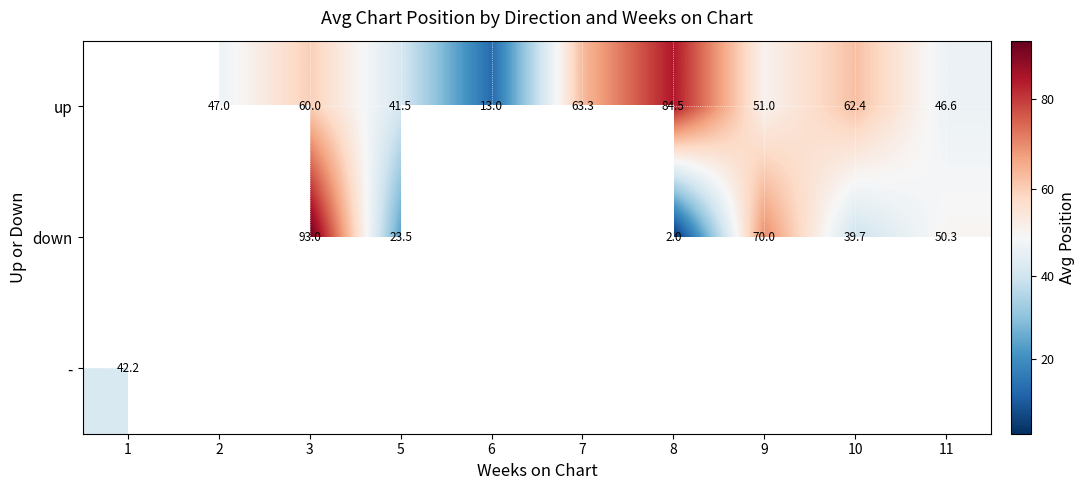

Is it true that down equals 74.8 at 11?

False